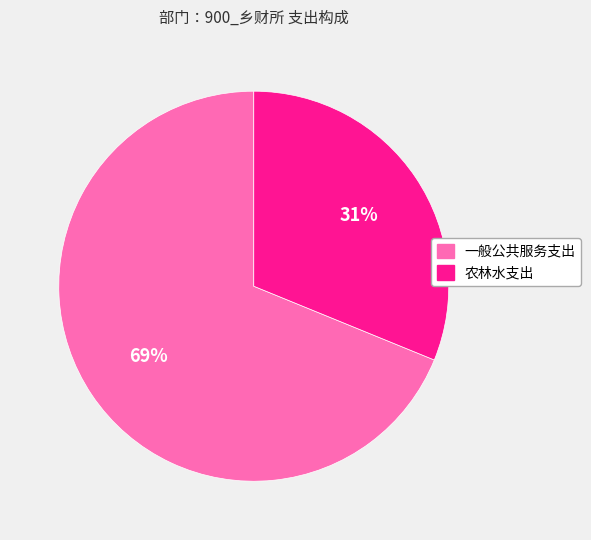

To the nearest percent, what is the difference between the largest and smallest slice percentages?

38%